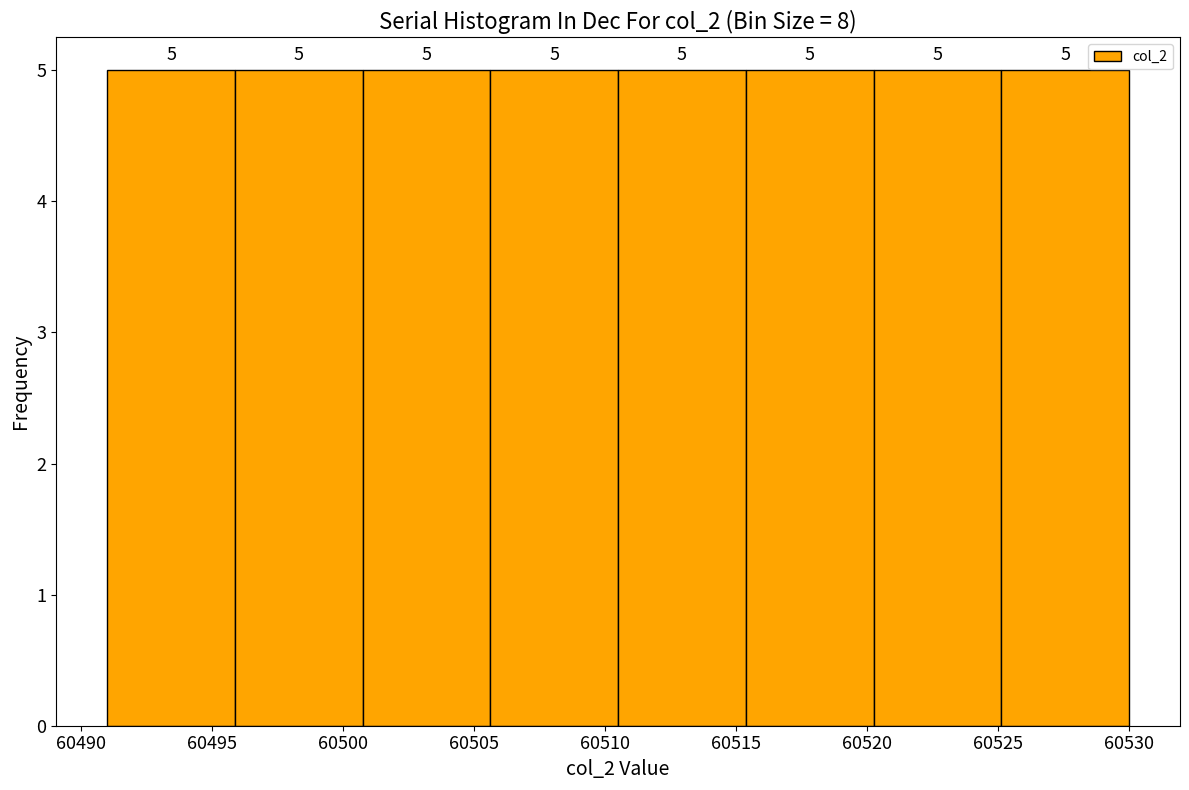

What is the height of the bar covering 60491.0 to 60496.0 on the x-axis? The bar edges are not printed on the chart, so give them approximately, as read against the axis.

5